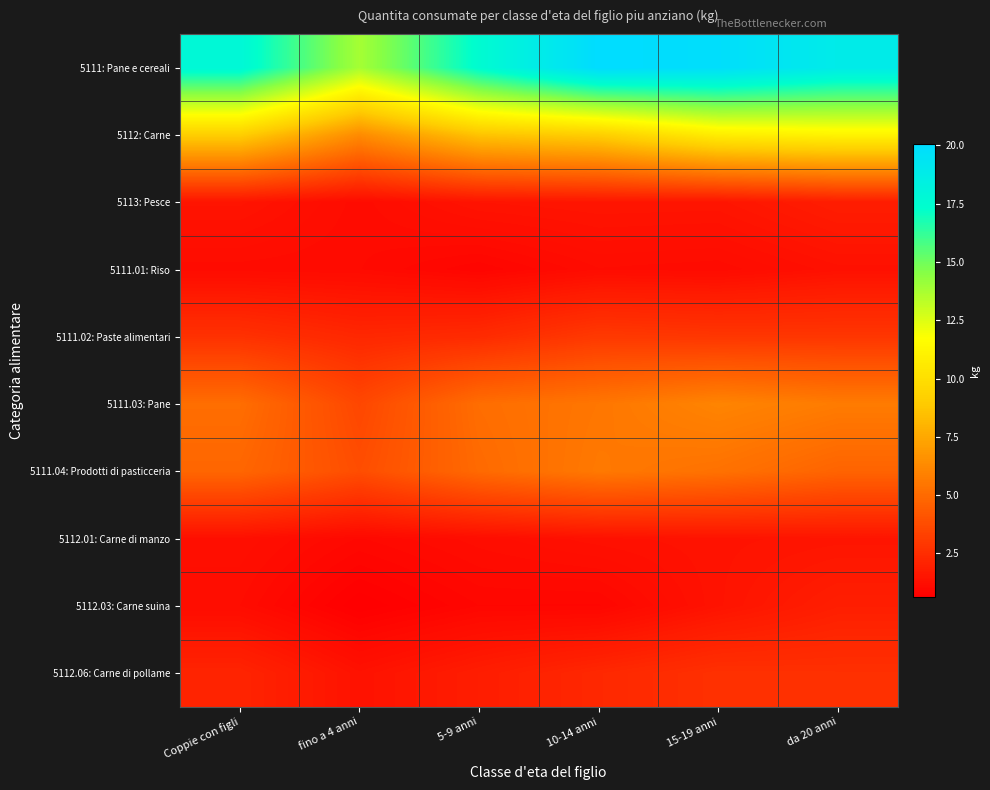

What is the difference between the highest and lowest values at Coppie con figli?

16.8